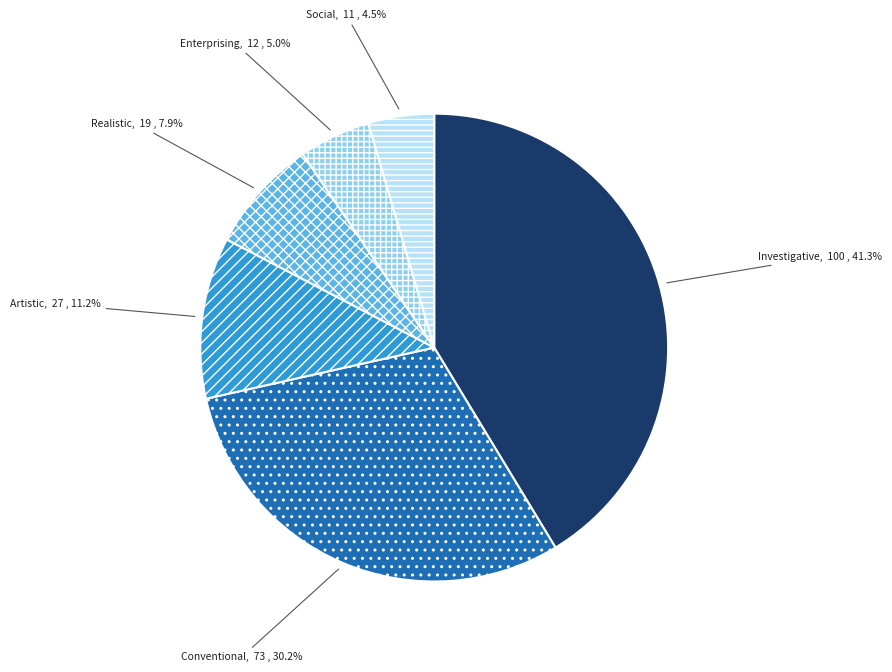

To the nearest percent, what percentage of the pie is Conventional?

30%